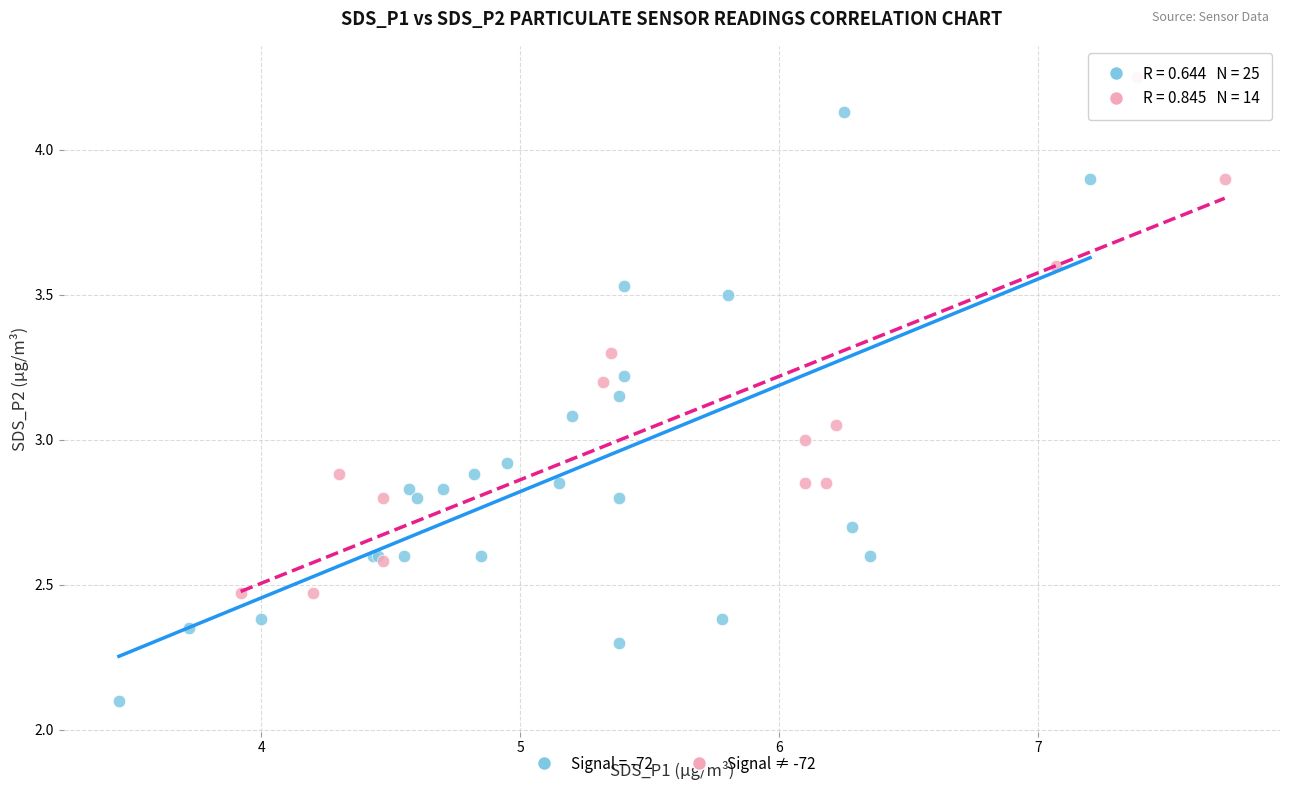

Which series has the widest spread of Y values?

Signal = -72